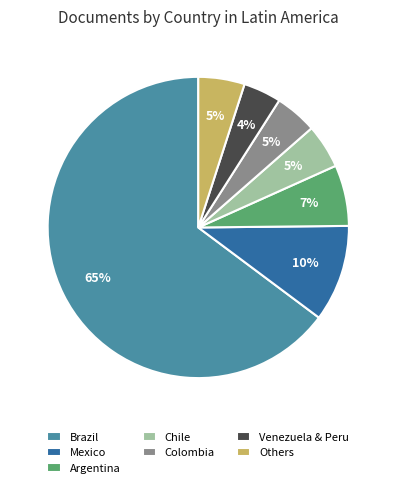

Which slice is the largest?

Brazil